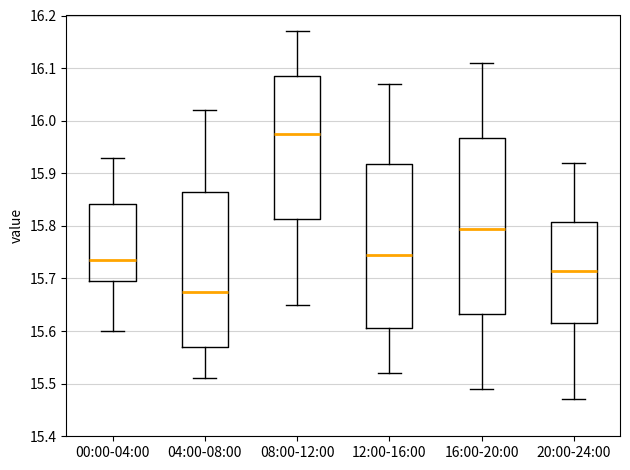

Reading left to right, transcribe this box plot: for each box, give where its median line is, the range the box spans, and where its two whiskers end, as read against the y-axis. The values are not printed on the chart, so give them approximately, as read against the axis.

00:00-04:00: median 15.74, box 15.70 to 15.84, whiskers 15.60 to 15.93
04:00-08:00: median 15.68, box 15.57 to 15.87, whiskers 15.51 to 16.02
08:00-12:00: median 15.98, box 15.81 to 16.09, whiskers 15.65 to 16.17
12:00-16:00: median 15.75, box 15.61 to 15.92, whiskers 15.52 to 16.07
16:00-20:00: median 15.80, box 15.63 to 15.97, whiskers 15.49 to 16.11
20:00-24:00: median 15.72, box 15.62 to 15.81, whiskers 15.47 to 15.92